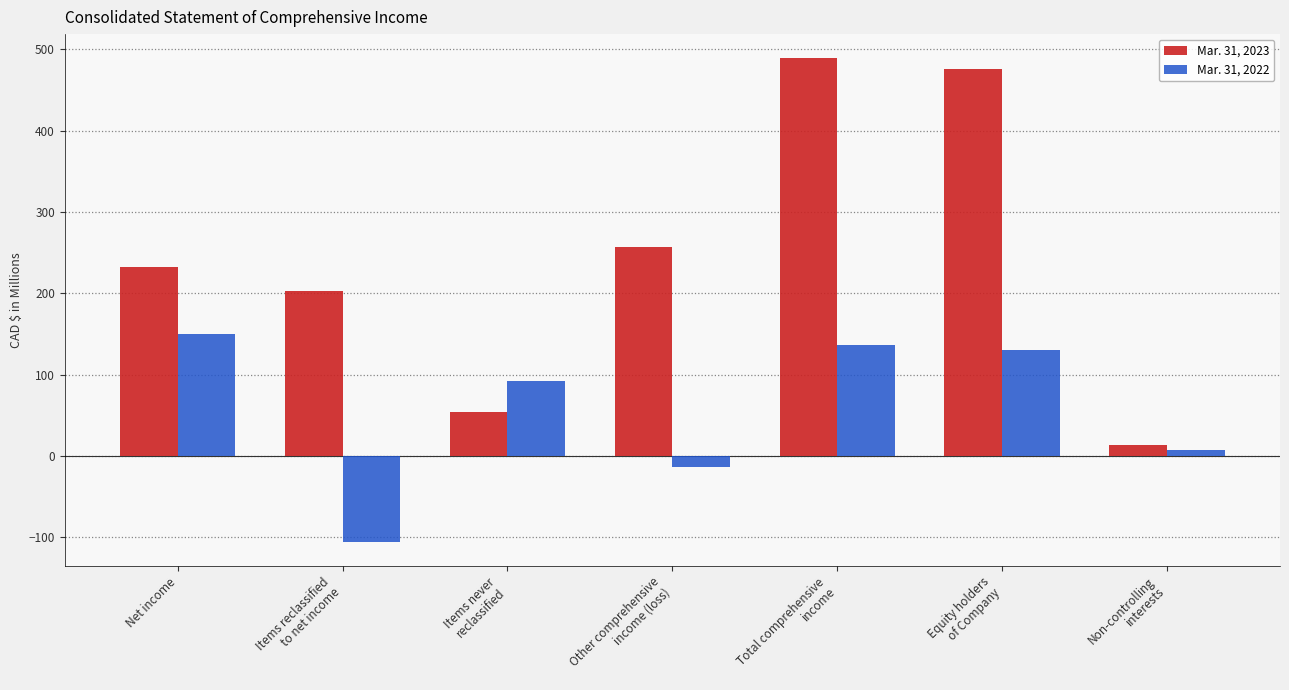

How many data points in Mar. 31, 2022 are above 92?

4